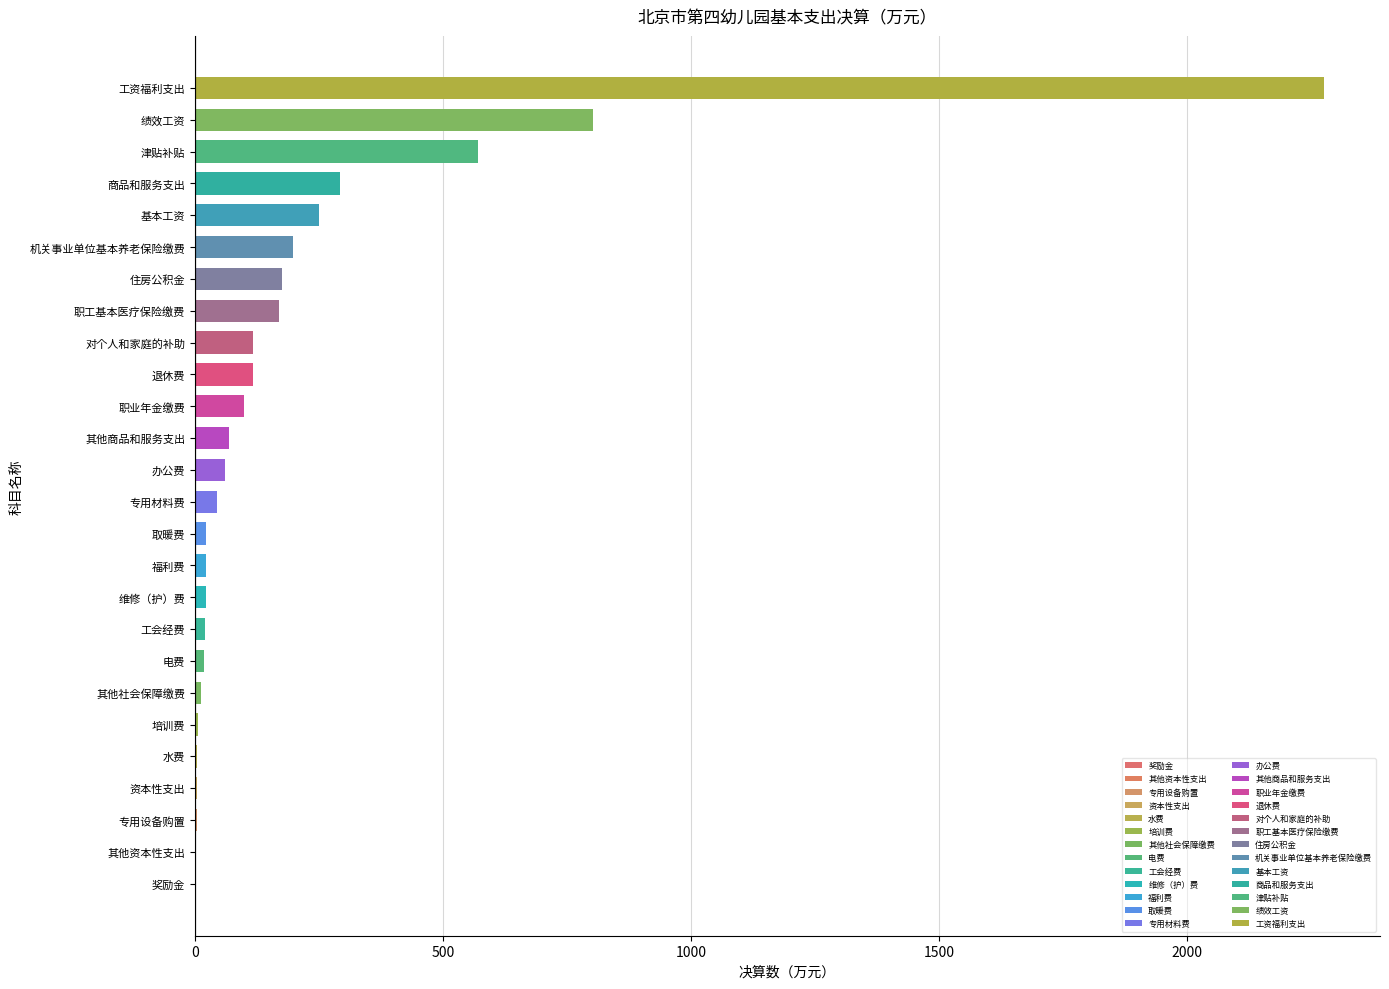

What is the maximum value shown in the chart?

2274.7